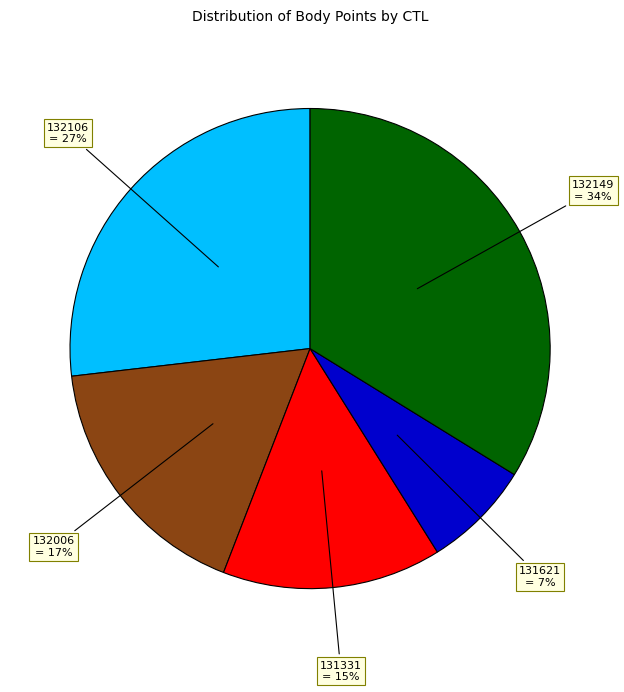

To the nearest percent, what is the average slice percentage?

20%